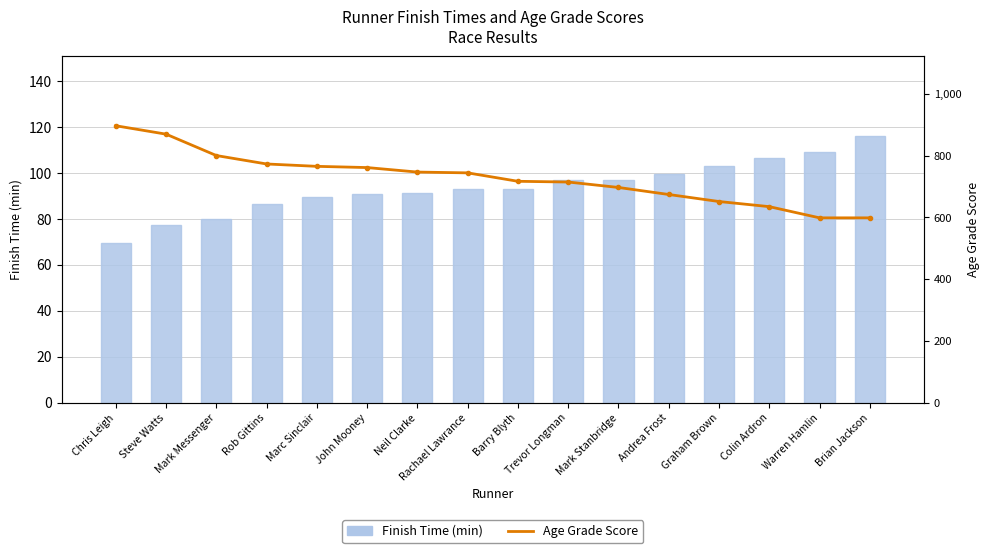

At which category is the sum across all series the highest?

Chris Leigh